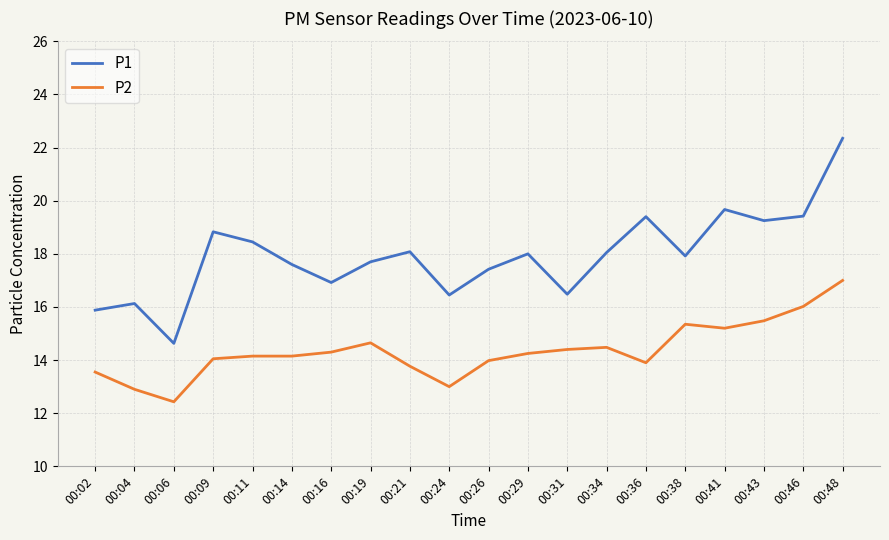

What is the difference between the maximum and minimum values in the P1 series?

7.7